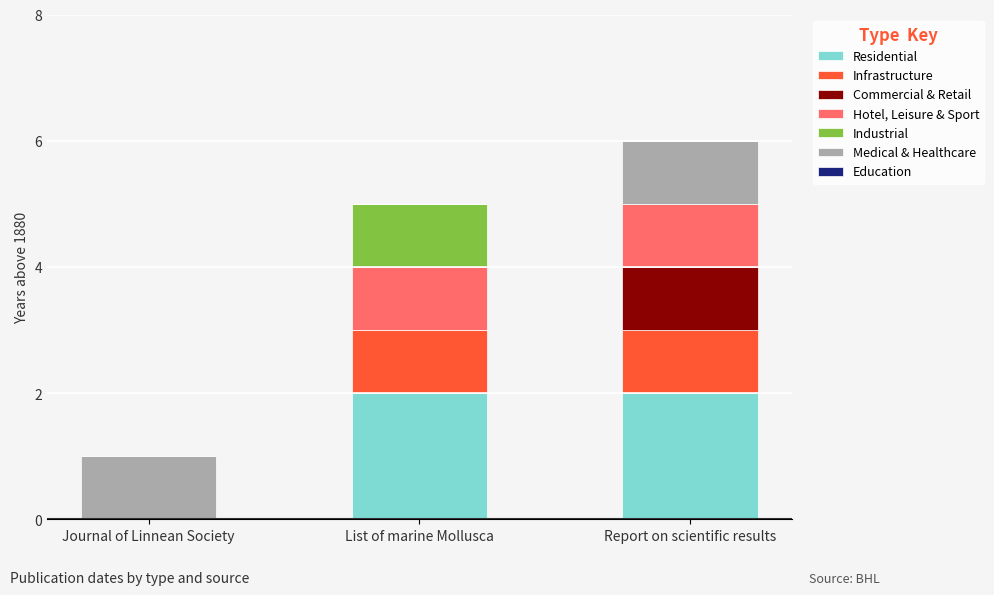

At which category is the sum across all series the highest?

Report on scientific results